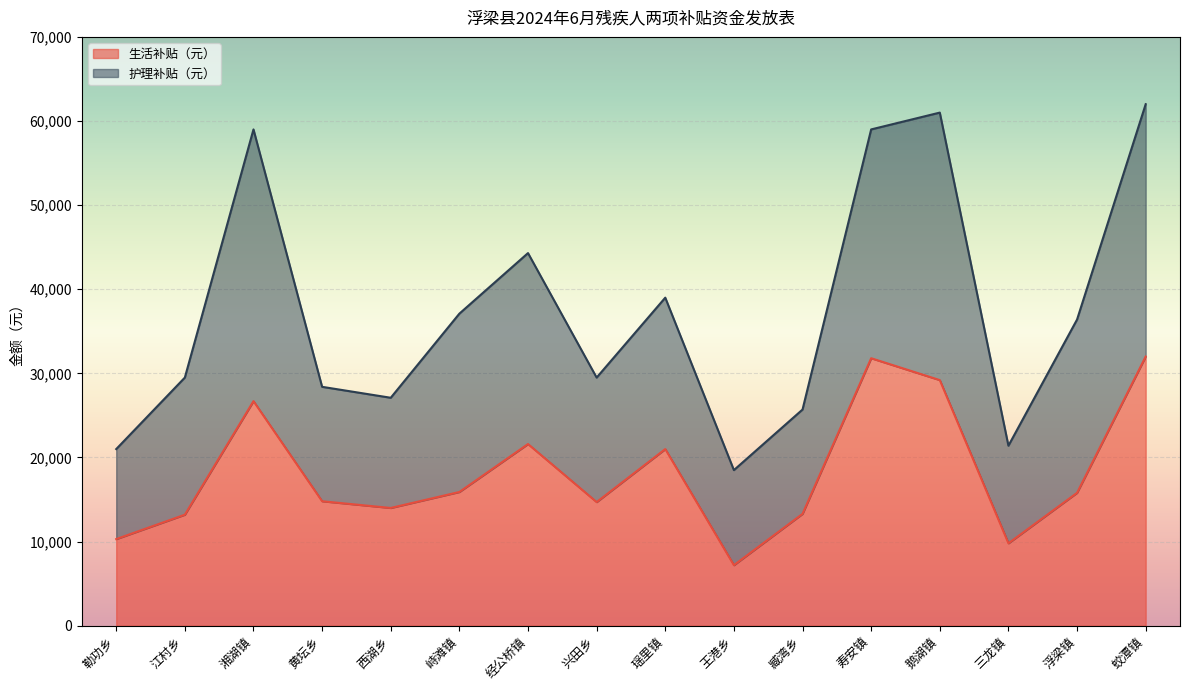

How many lines are shown in the chart?

2